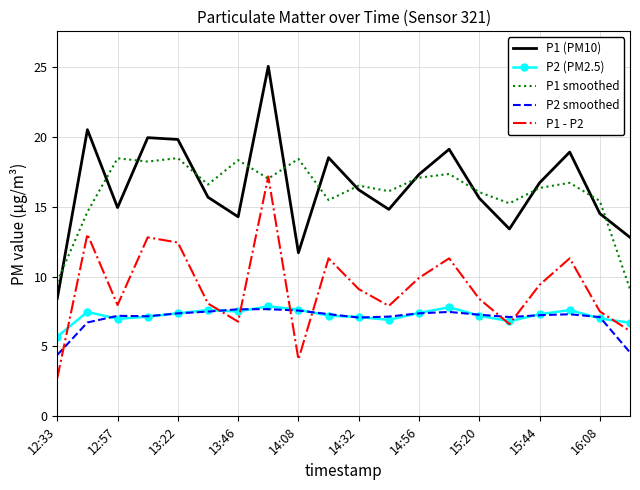

Which series has the widest spread of values?

P1 (PM10)